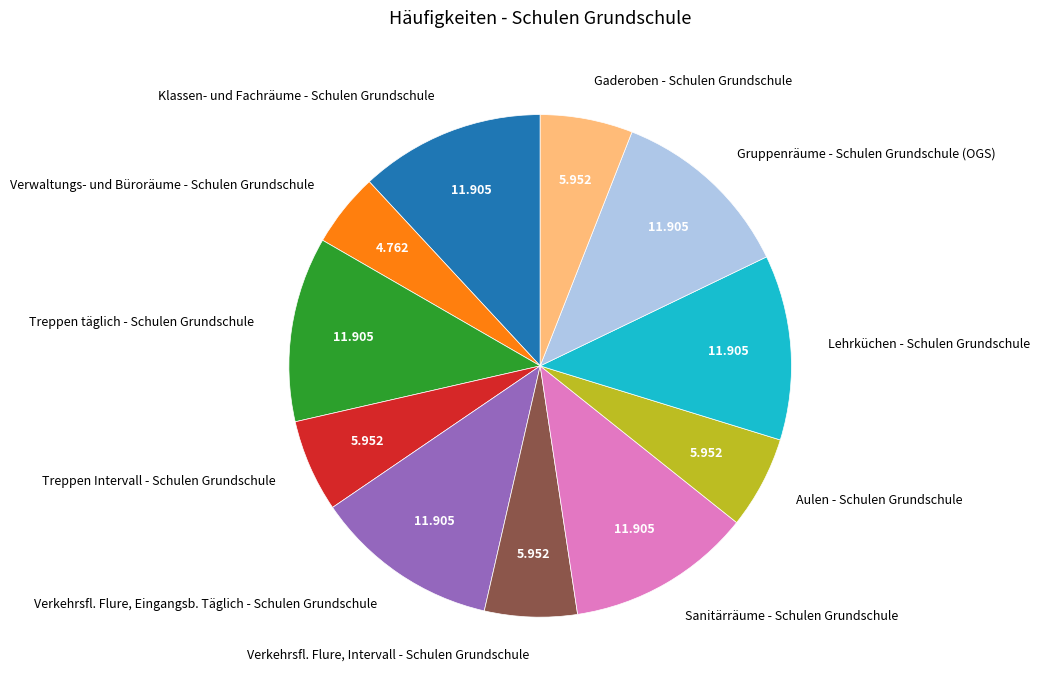

What is the smallest slice in the pie chart?

Verwaltungs- und Büroräume - Schulen Grundschule